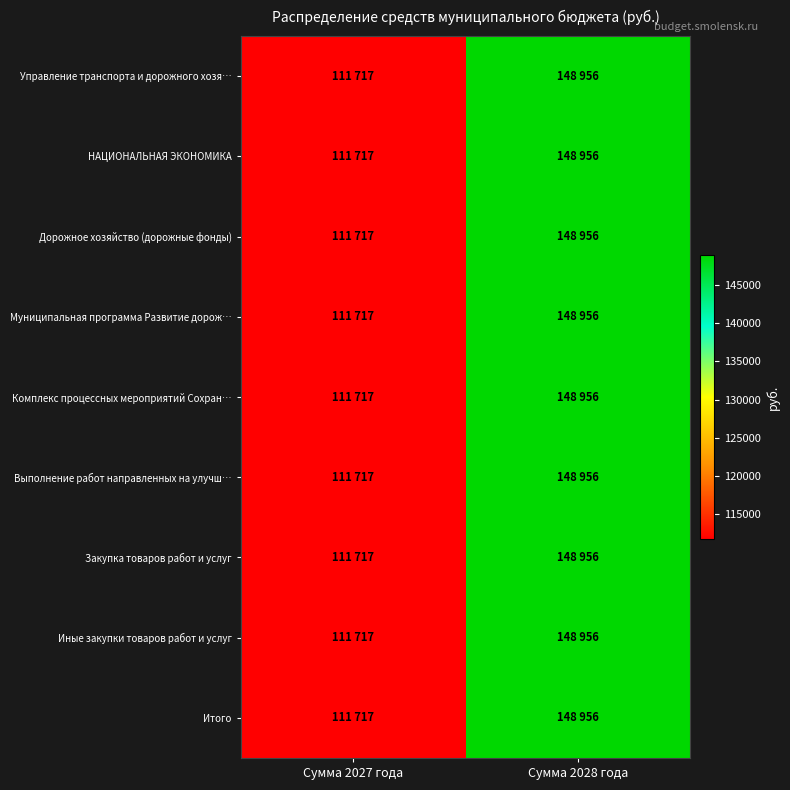

Reading right to left, what are all the values shown in this chart?

Управление транспорта и дорожного хозя…: Сумма 2028 года=148956	Сумма 2027 года=111717
НАЦИОНАЛЬНАЯ ЭКОНОМИКА: Сумма 2028 года=148956	Сумма 2027 года=111717
Дорожное хозяйство (дорожные фонды): Сумма 2028 года=148956	Сумма 2027 года=111717
Муниципальная программа Развитие дорож…: Сумма 2028 года=148956	Сумма 2027 года=111717
Комплекс процессных мероприятий Сохран…: Сумма 2028 года=148956	Сумма 2027 года=111717
Выполнение работ направленных на улучш…: Сумма 2028 года=148956	Сумма 2027 года=111717
Закупка товаров работ и услуг: Сумма 2028 года=148956	Сумма 2027 года=111717
Иные закупки товаров работ и услуг: Сумма 2028 года=148956	Сумма 2027 года=111717
Итого: Сумма 2028 года=148956	Сумма 2027 года=111717